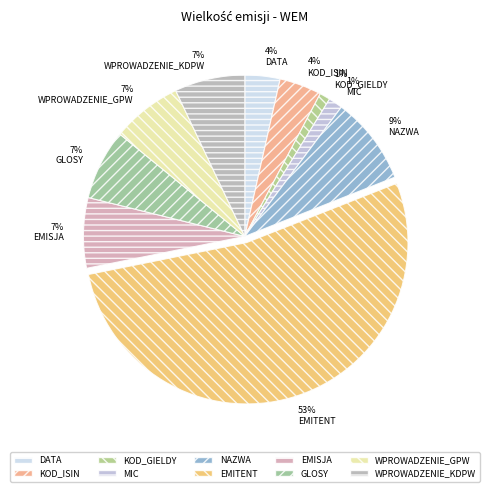

What percentage is the 53% EMITENT slice, to the nearest percent?

53%